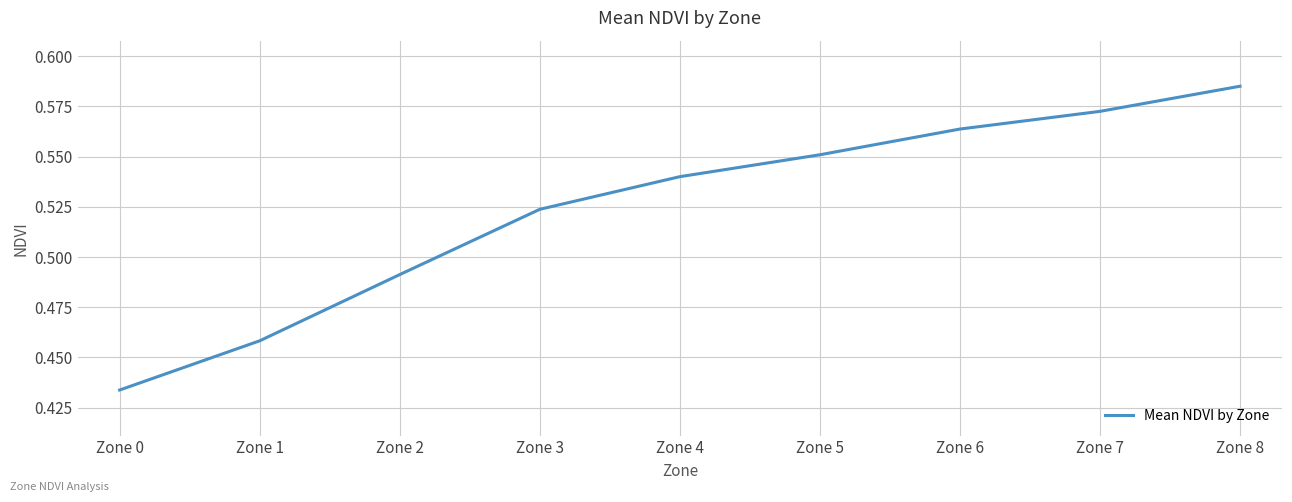

Rank the categories by value from highest to lowest.

Zone 8, Zone 7, Zone 6, Zone 5, Zone 4, Zone 3, Zone 2, Zone 1, Zone 0